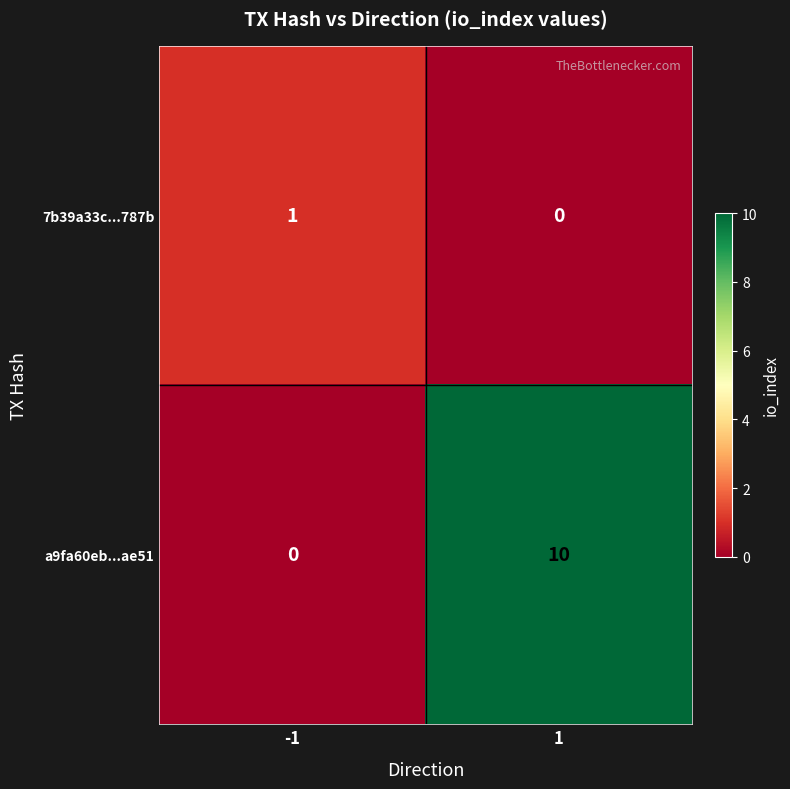

Reading left to right, transcribe all the data shown in this chart.

7b39a33c...787b: 1	0
a9fa60eb...ae51: 0	10